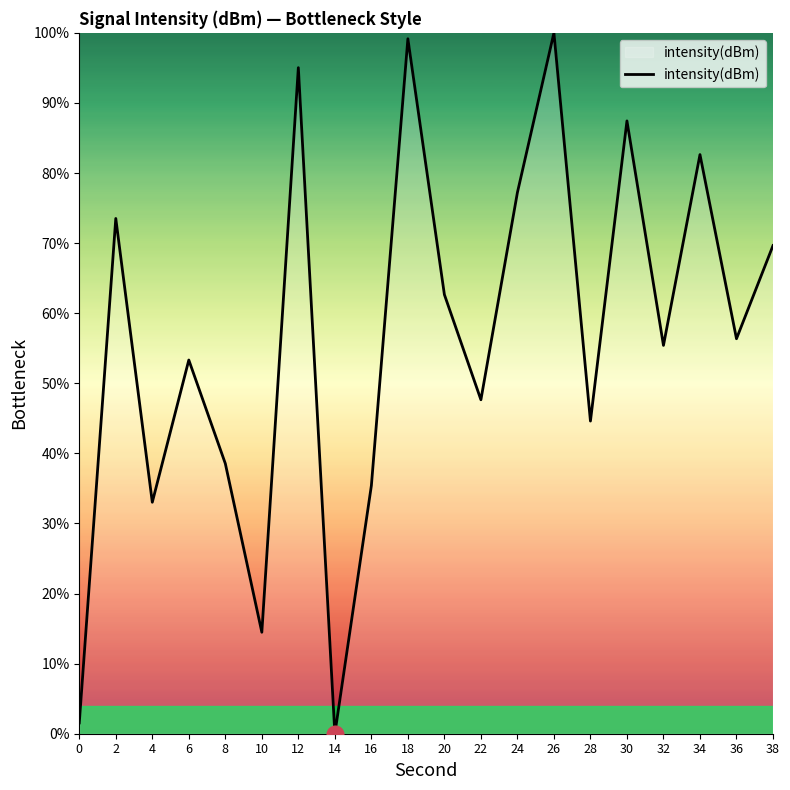

Reading left to right, extract all data points from this chart.

1.5	73.5	33.0	53.3	38.5	14.5	95.0	0.0	35.4	99.2	62.7	47.6	77.2	100.0	44.6	87.4	55.4	82.6	56.4	69.6